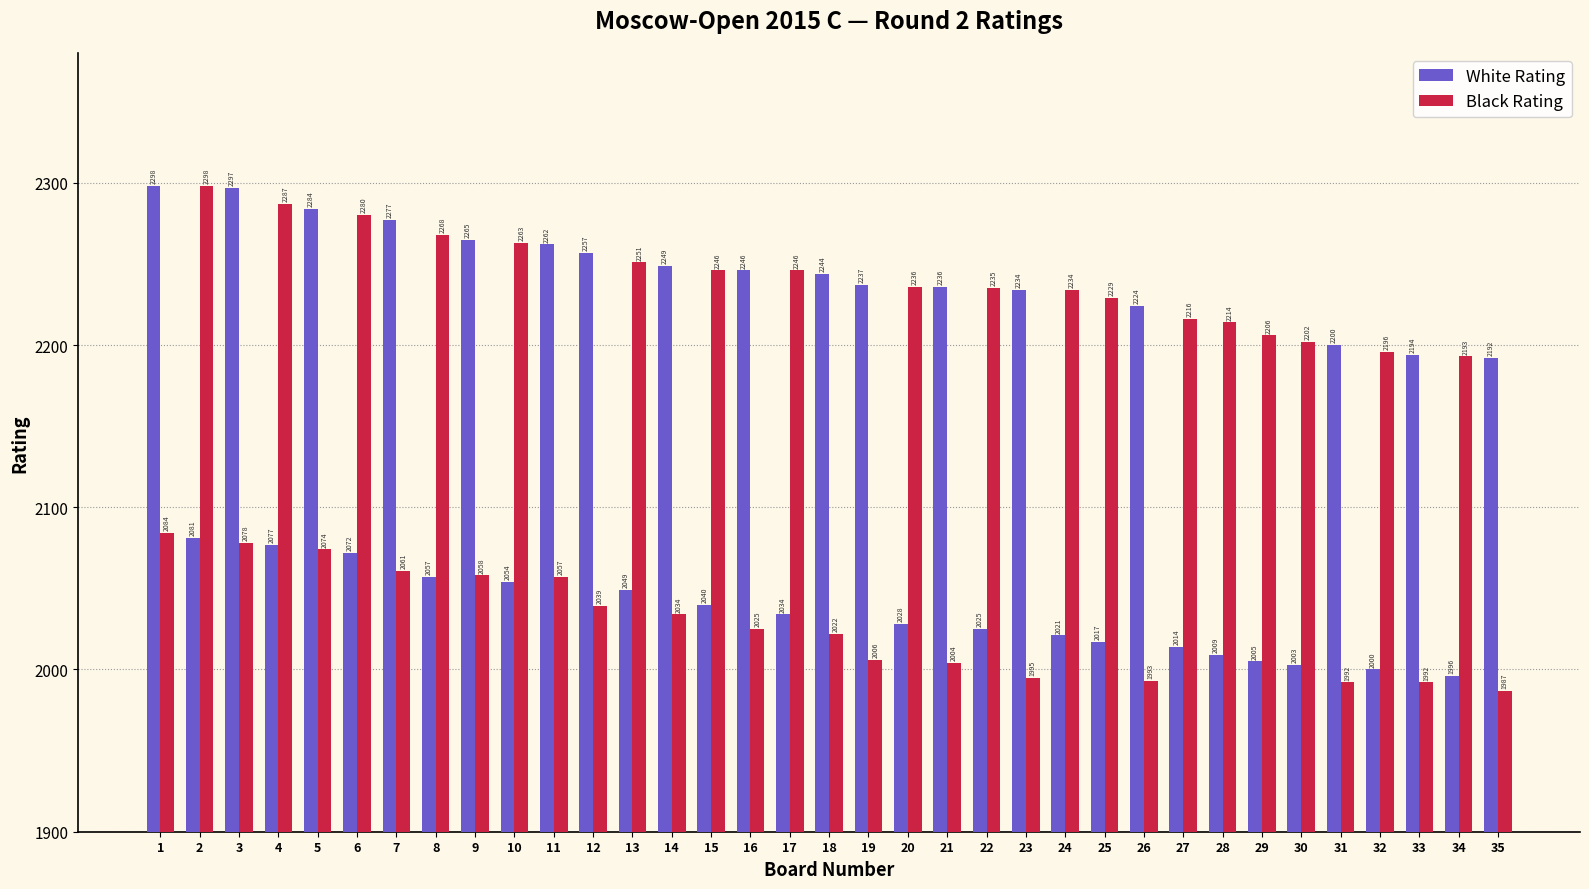

What is the value of the Black Rating bar at the 17th from the left?

2246